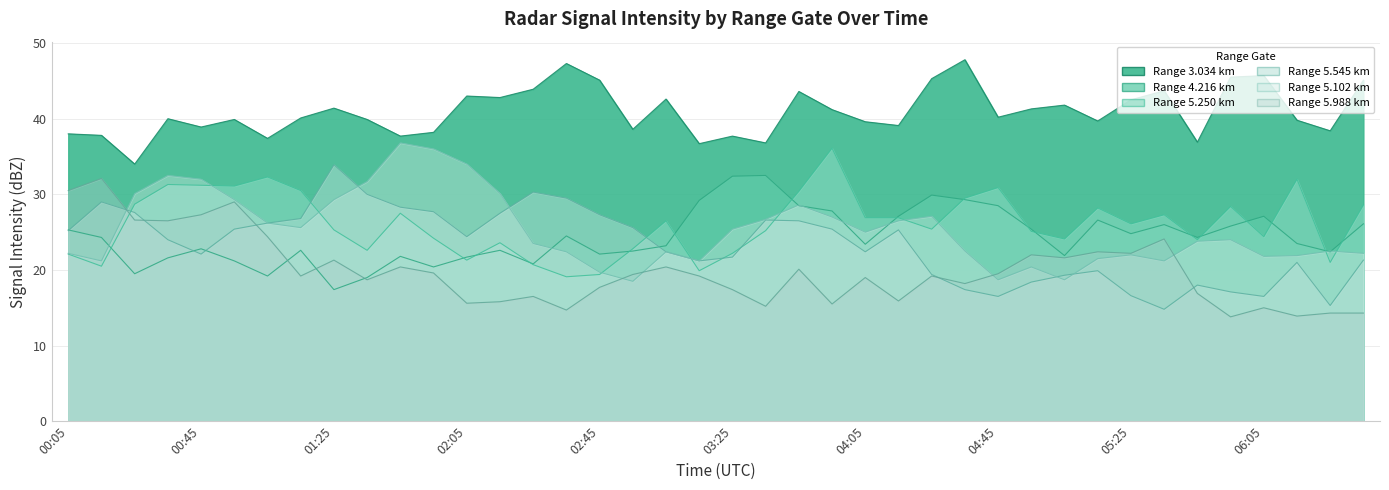

At 2022/03/11 03:05, list the series in order from largest to smallest.

3.034, 5.250, 4.216, 5.545, 5.102, 5.988